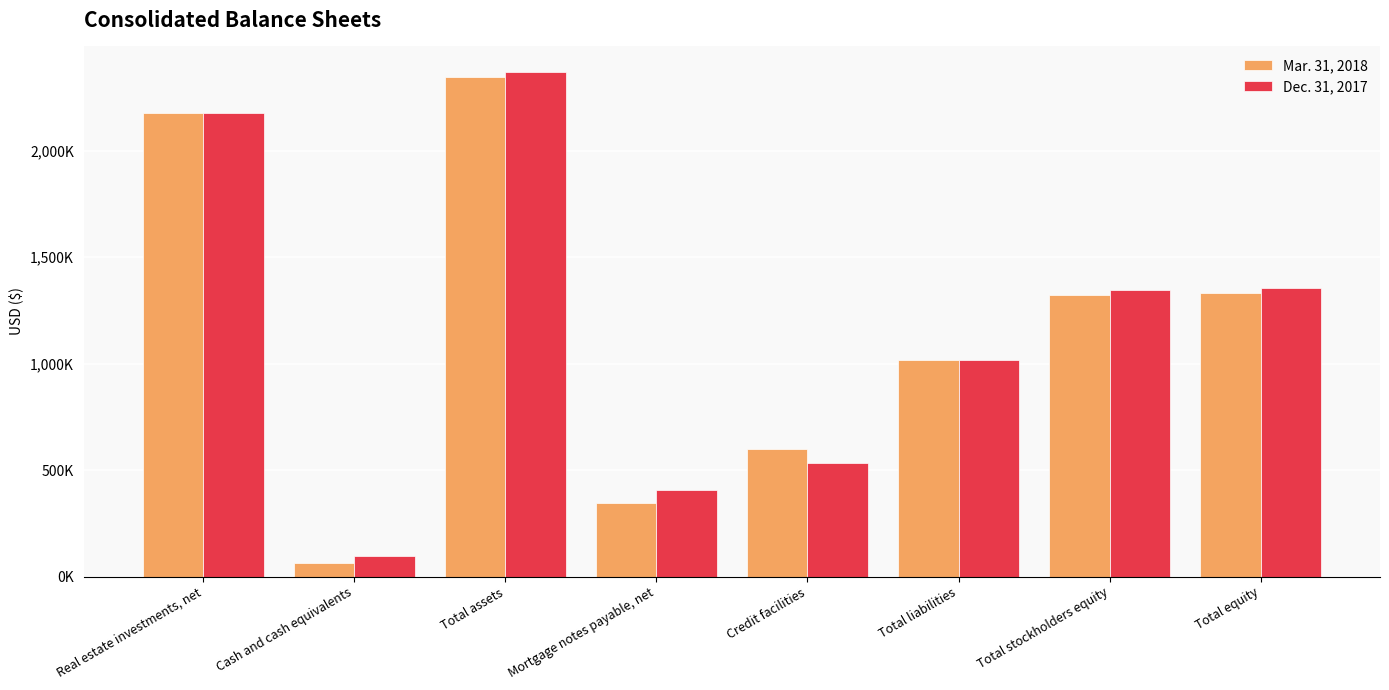

What are all the series names shown in the legend?

Mar. 31, 2018, Dec. 31, 2017